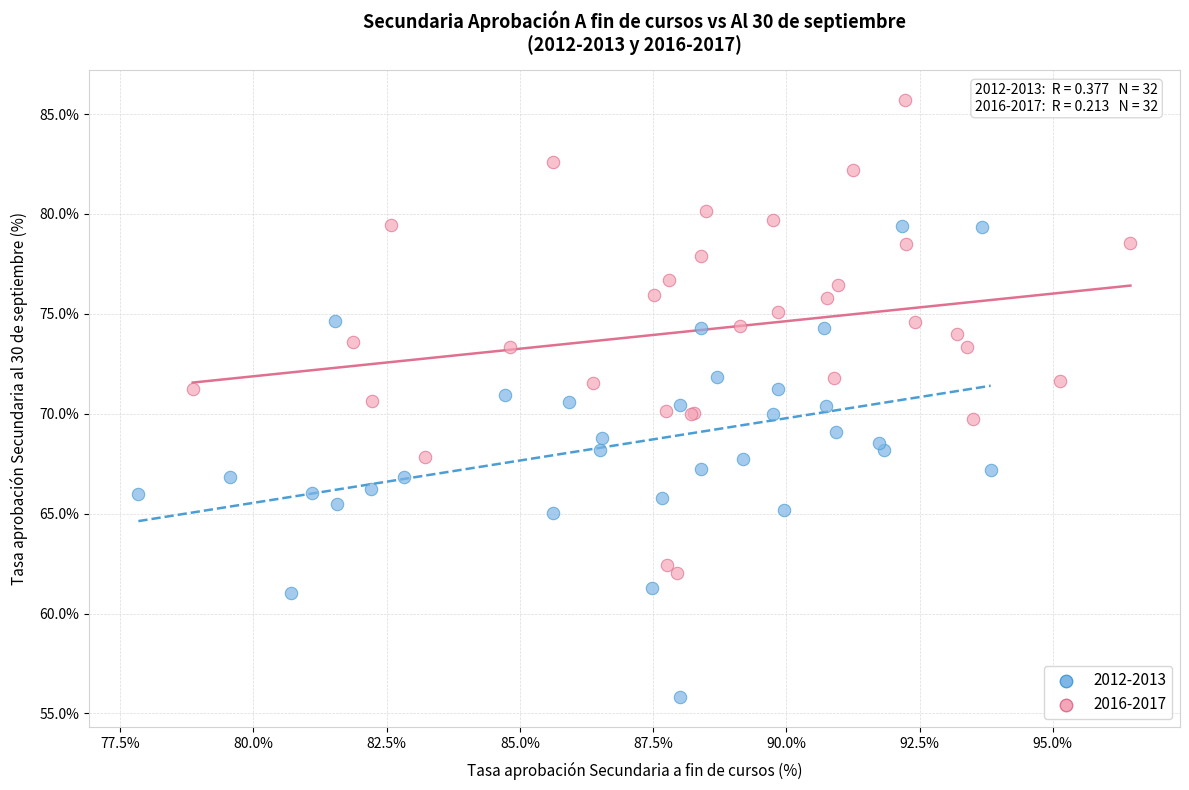

Which series reaches the maximum Y coordinate?

2016-2017